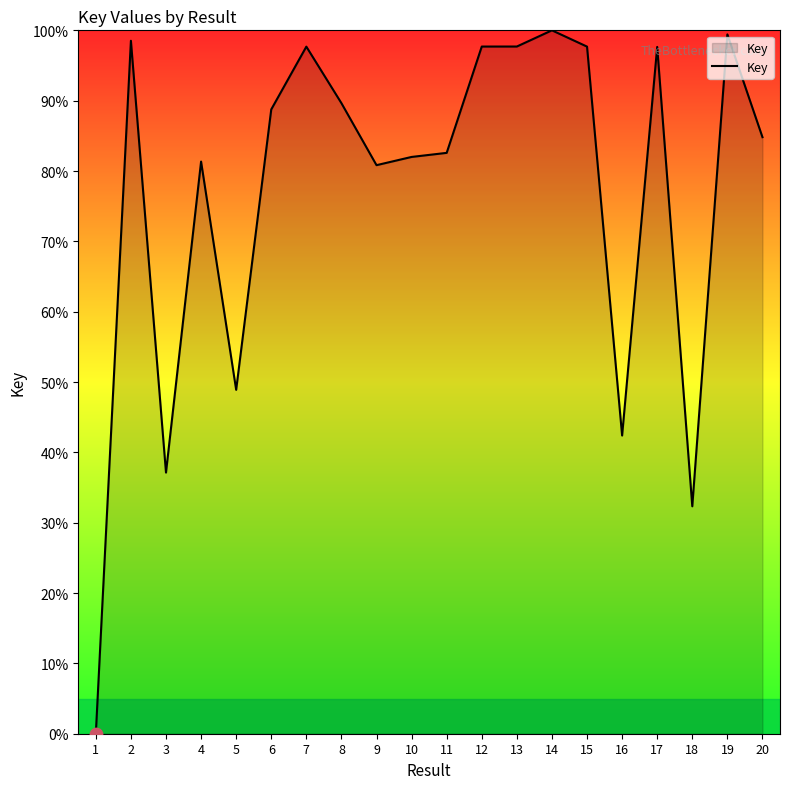

Which has a higher value, 16 or 7?

7